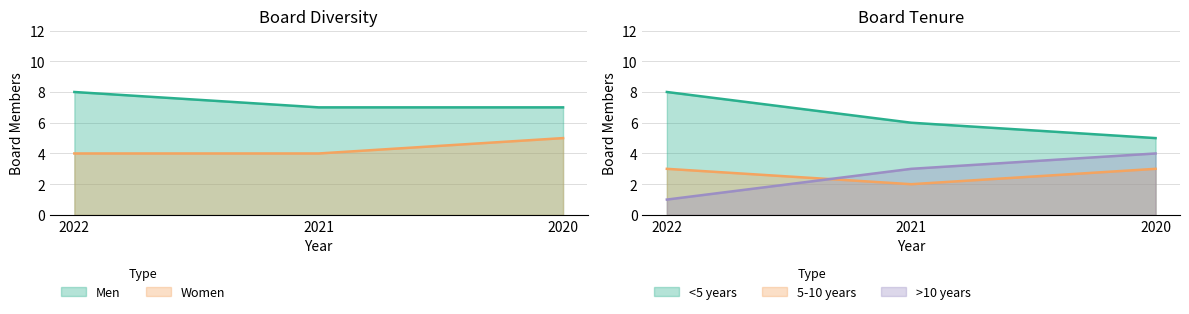

The 5-10 years series shows 4 at 2022. True or false?

False